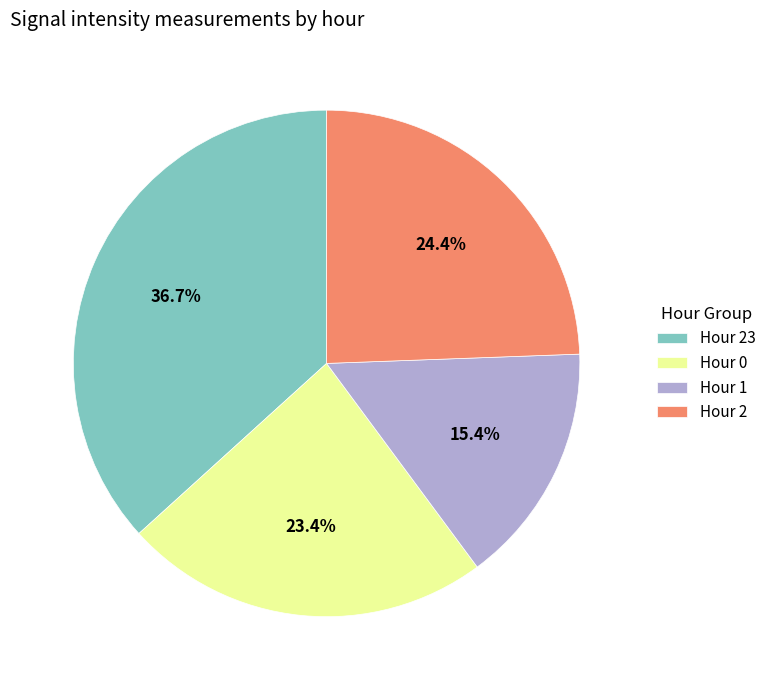

To the nearest percent, what percentage of the pie is Hour 0?

23%